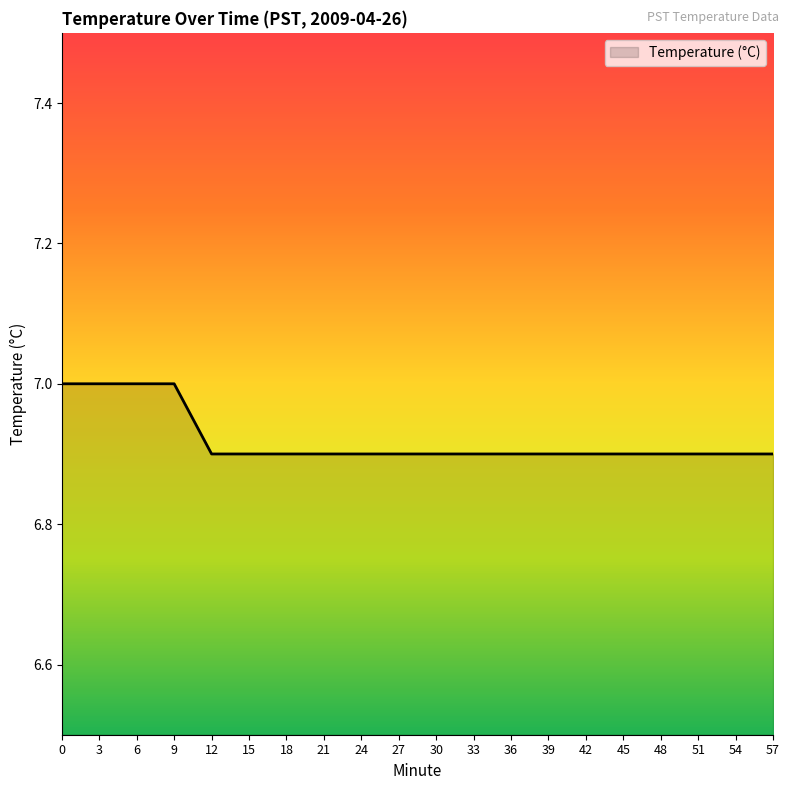

Reading left to right, extract all data points from this chart.

7.0	7.0	7.0	7.0	6.9	6.9	6.9	6.9	6.9	6.9	6.9	6.9	6.9	6.9	6.9	6.9	6.9	6.9	6.9	6.9